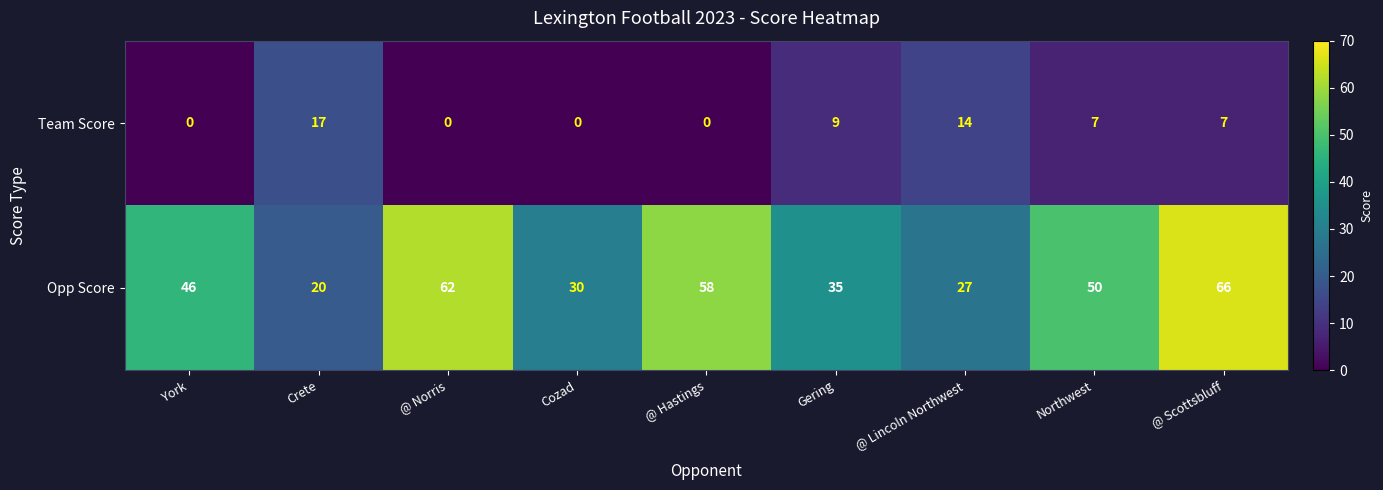

What is the lowest value of the Opp Score series?

20